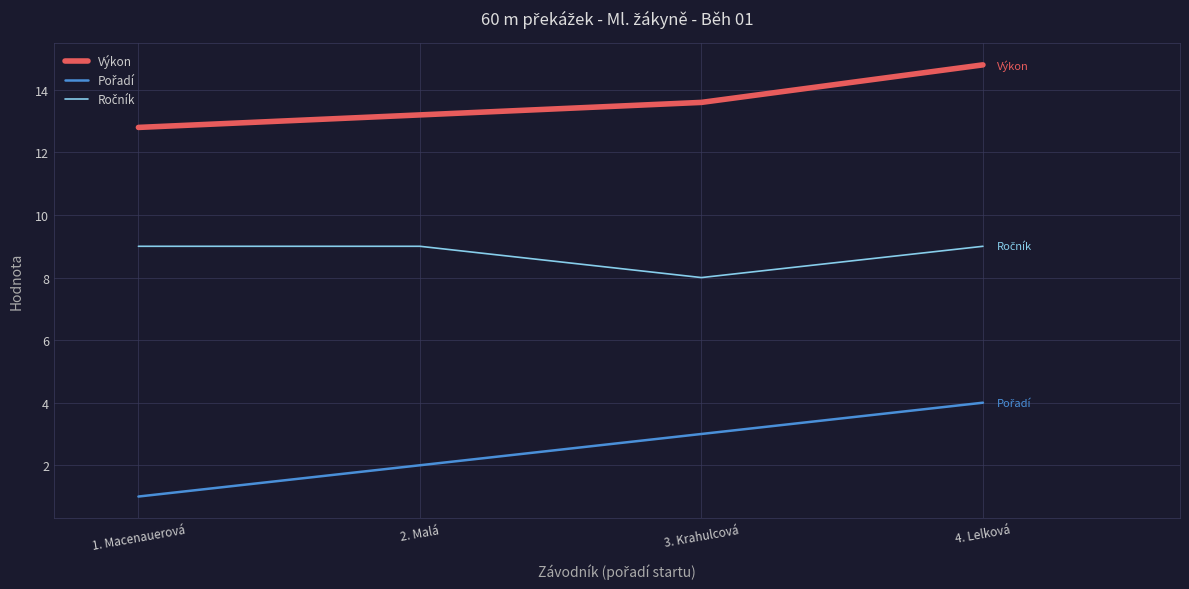

List the labels in order of Výkon value, largest first.

4. Lelková, 3. Krahulcová, 2. Malá, 1. Macenauerová